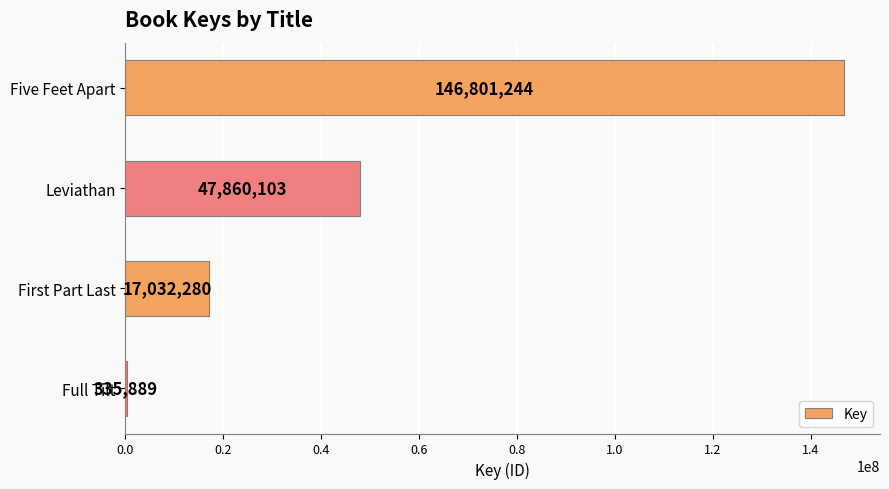

How many values are between 17032280 and 146801244?

3